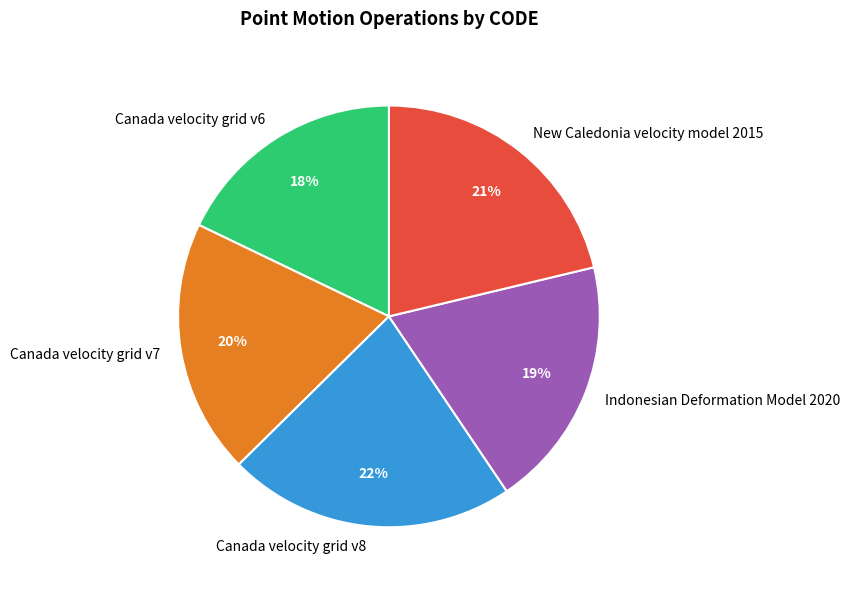

Does Indonesian Deformation Model 2020 account for over 50% of the chart?

No